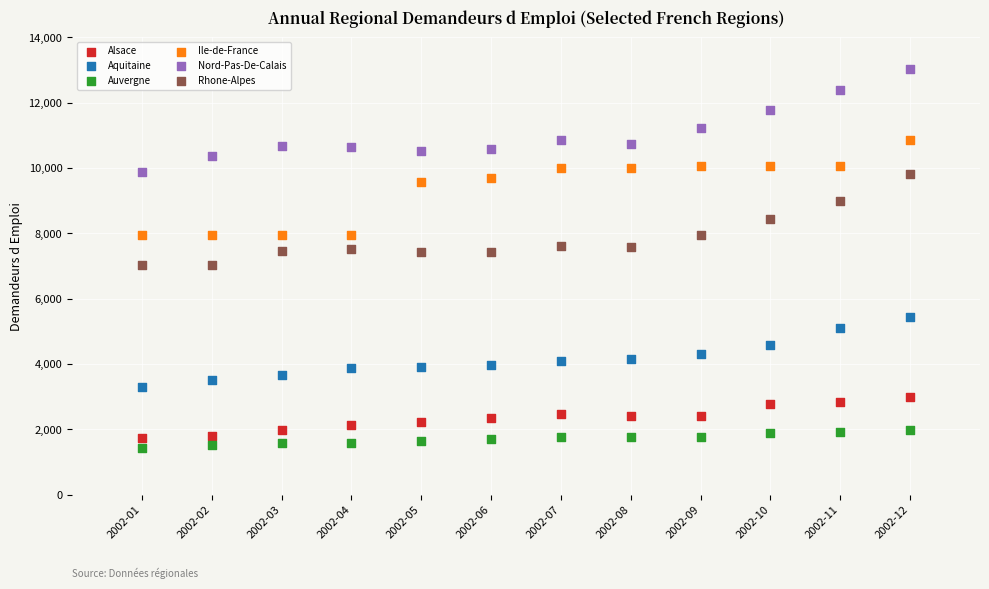

Which series contains the highest Y value?

Nord-Pas-De-Calais